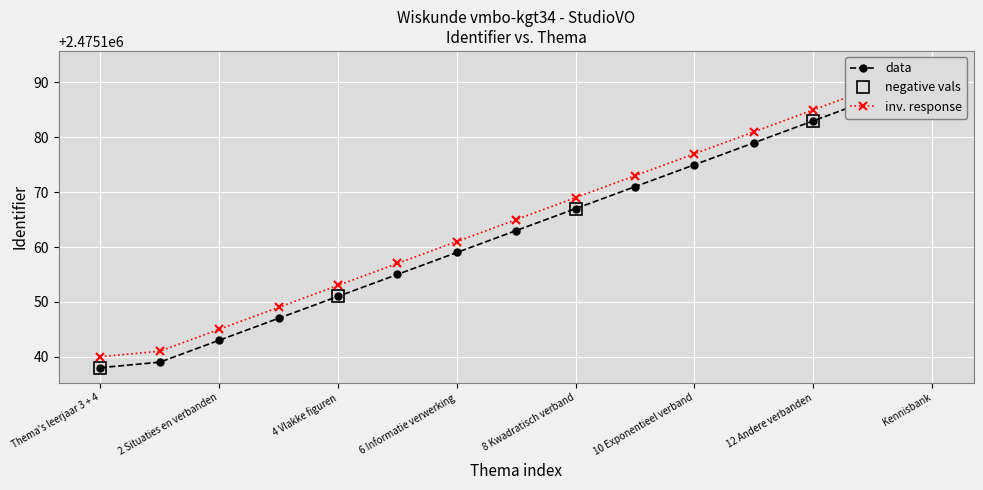

At which category is the sum across all series the highest?

Kennisbank